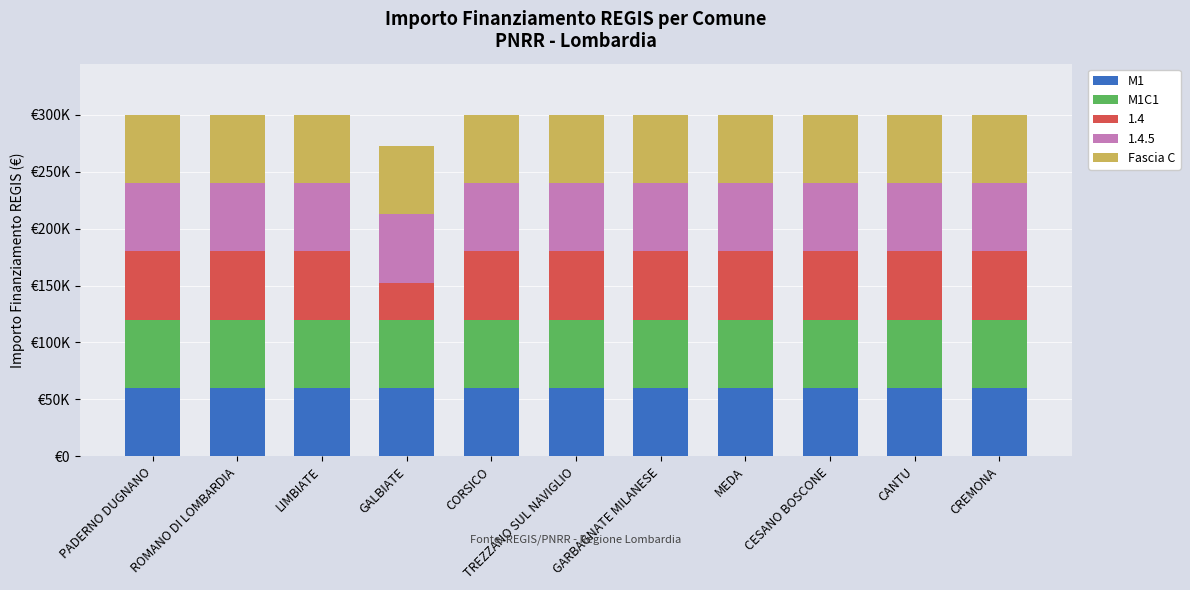

Read the M1C1 value at GARBAGNATE MILANESE.

59966